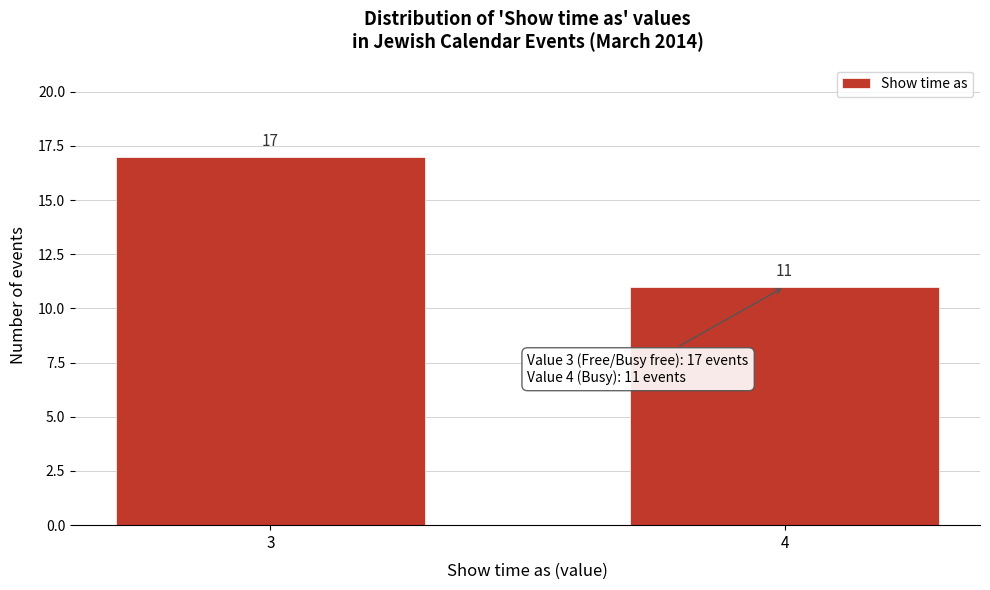

Reading left to right, transcribe all the data shown in this chart.

3=17	4=11